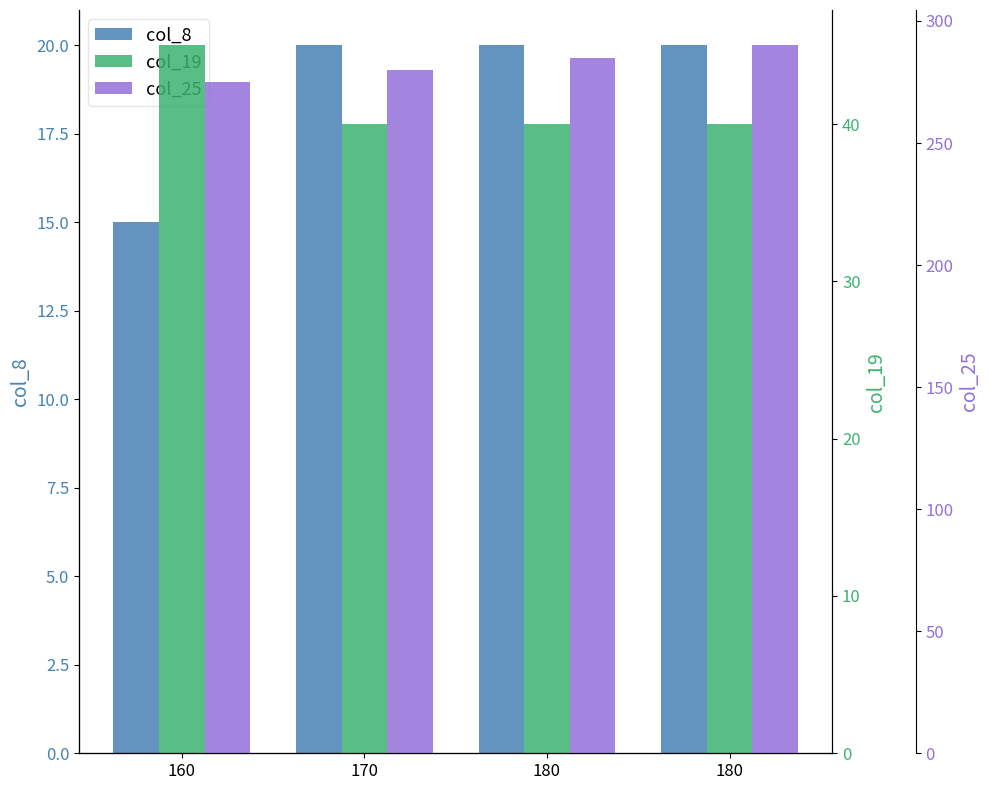

Is the value of col_8 at 170 greater than the value of col_19 at 170?

No